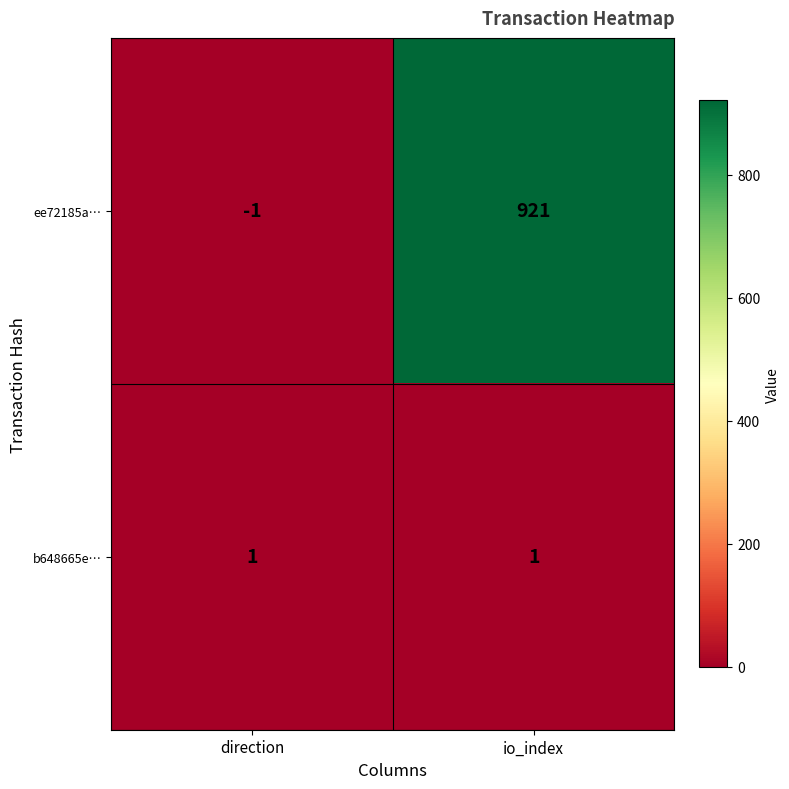

Reading left to right, what are all the values shown in this chart?

ee72185a…: direction=-1	io_index=921
b648665e…: direction=1	io_index=1